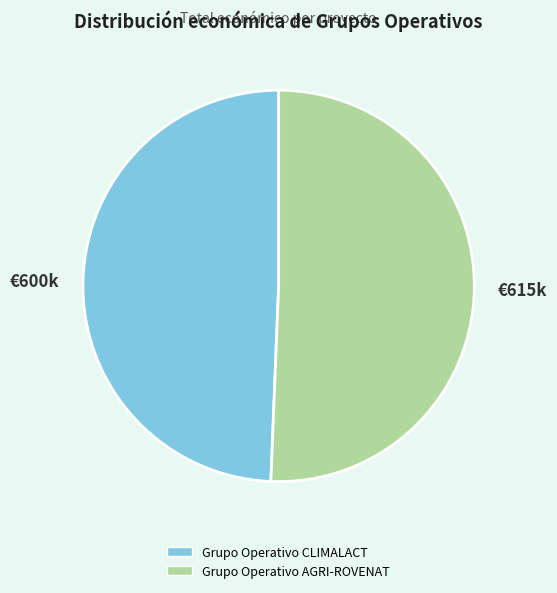

What is the majority slice?

Grupo Operativo AGRI-ROVENAT